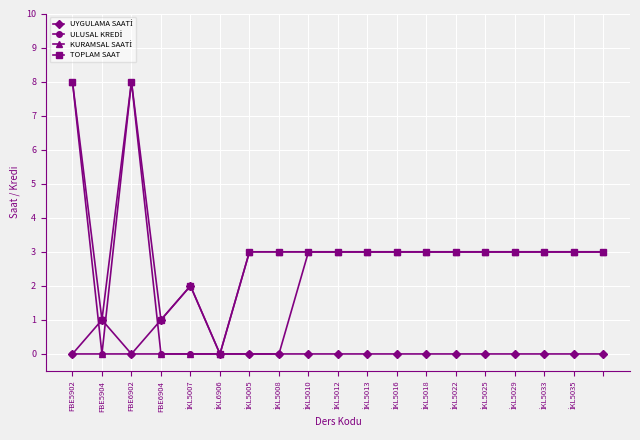

What is the highest value of the TOPLAM SAAT series?

8